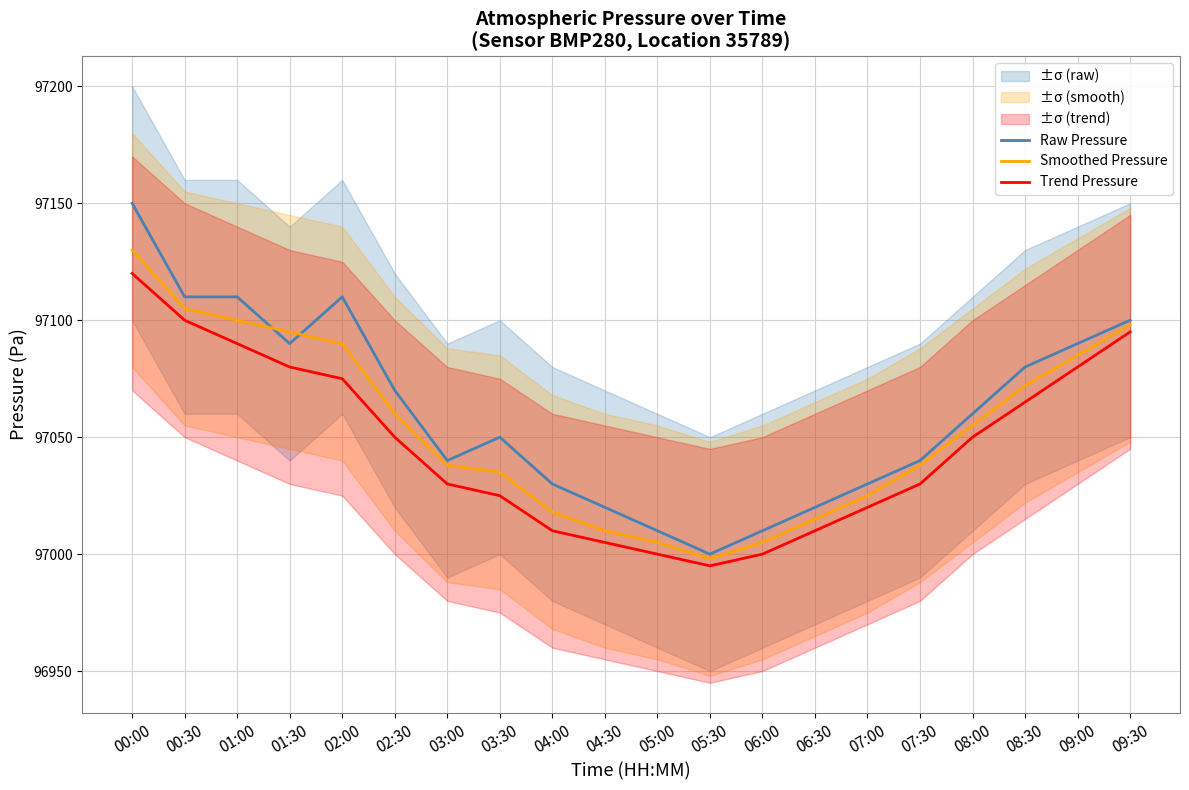

How many data points in Raw Pressure are above 97060?

9